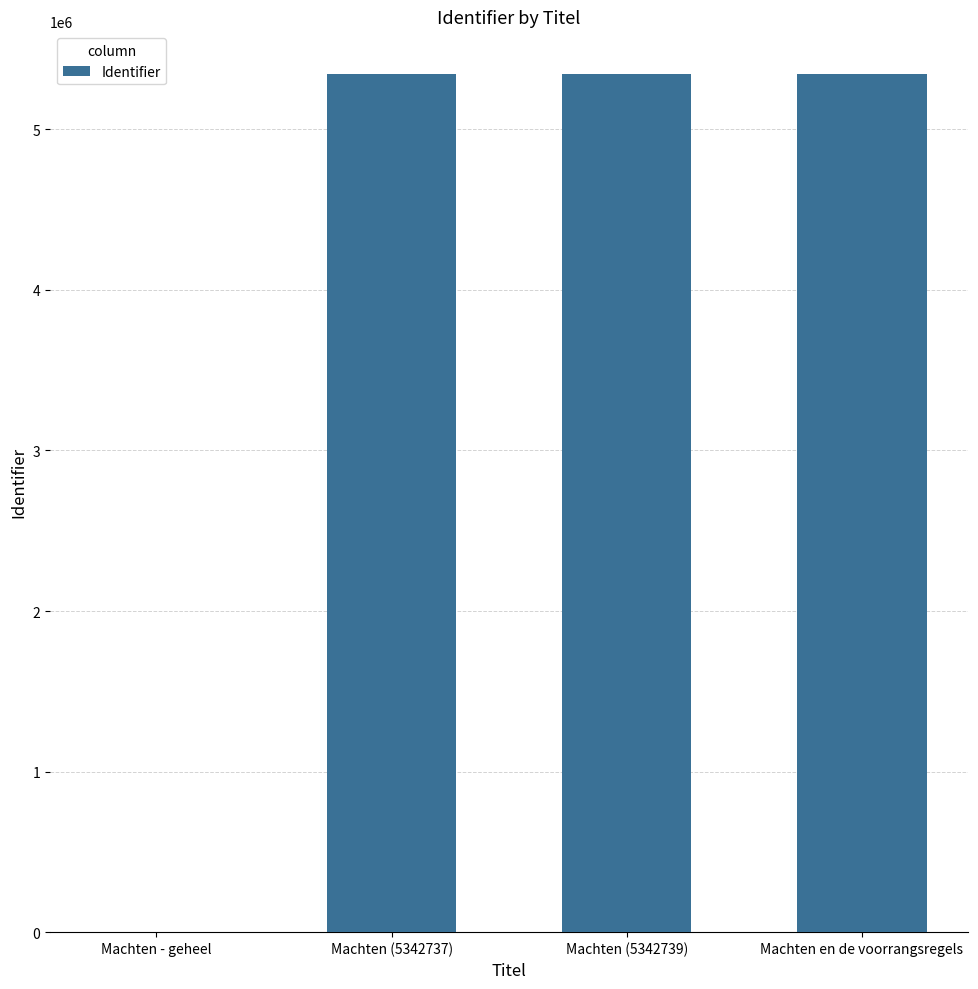

What is the maximum value shown in the chart?

5342745